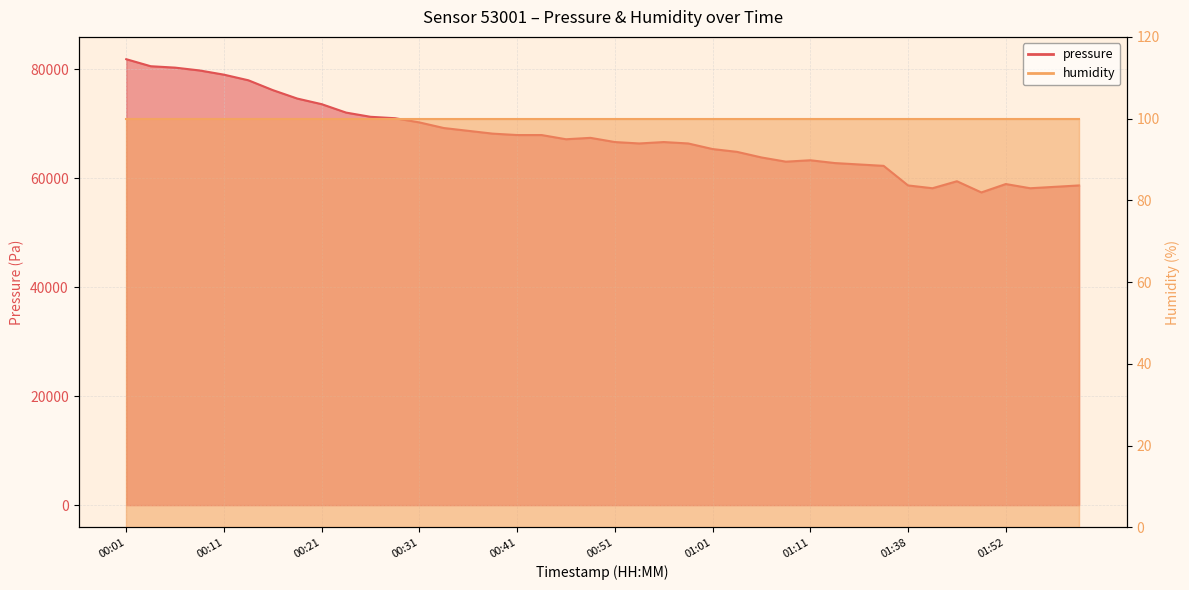

What is the label of the 32nd point from the right?

00:21